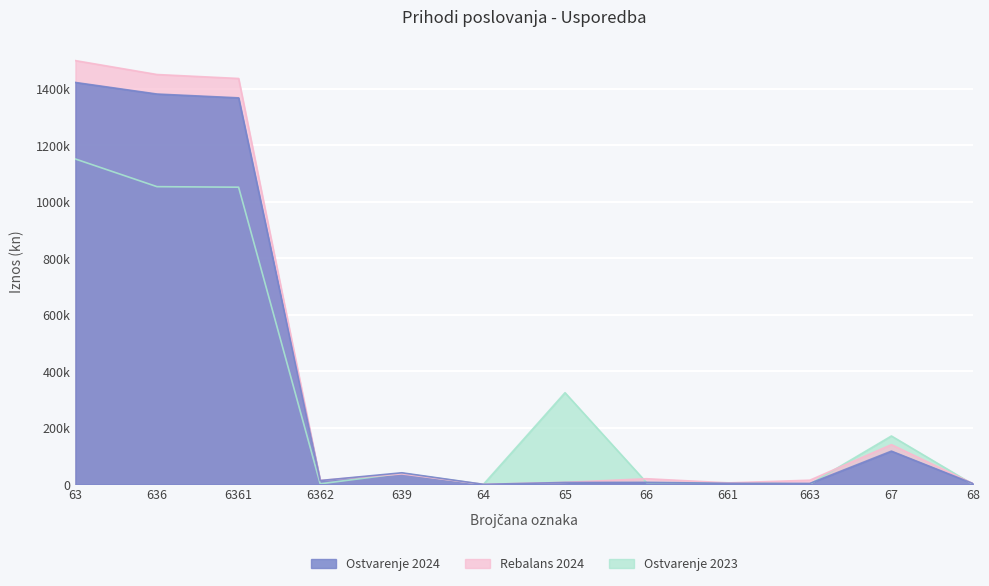

At 63, list the series in order from largest to smallest.

Rebalans 2024, Ostvarenje 2024, Ostvarenje 2023